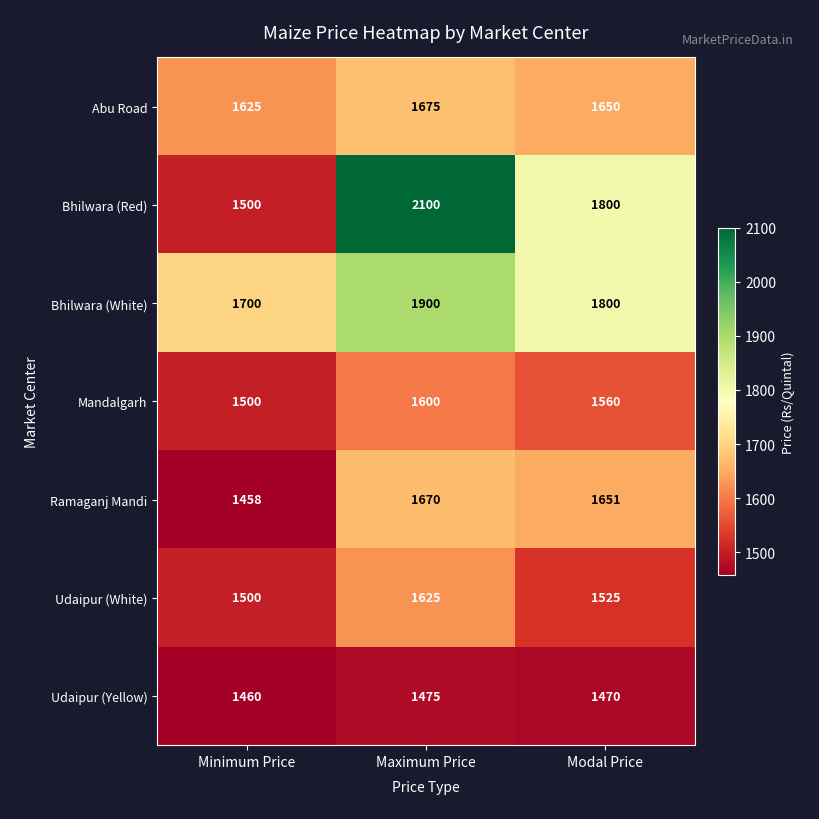

How many categories are shown in the chart?

3